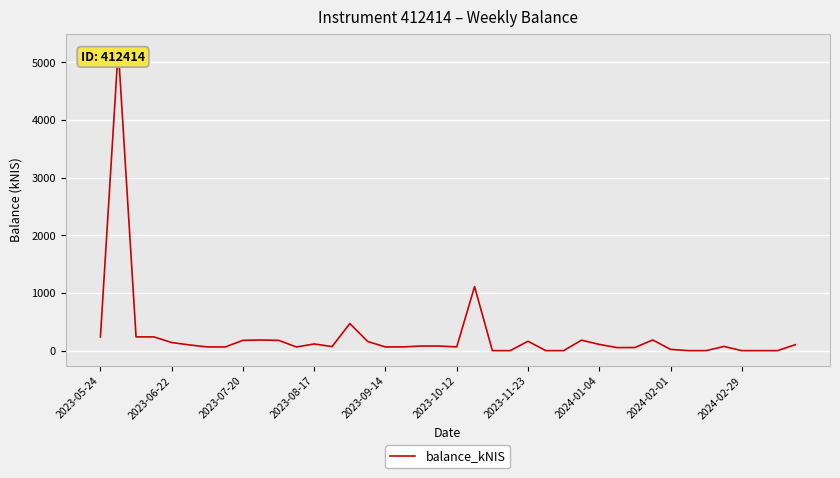

How many points are higher than both their immediate neighbors (excluding endpoints)?

11